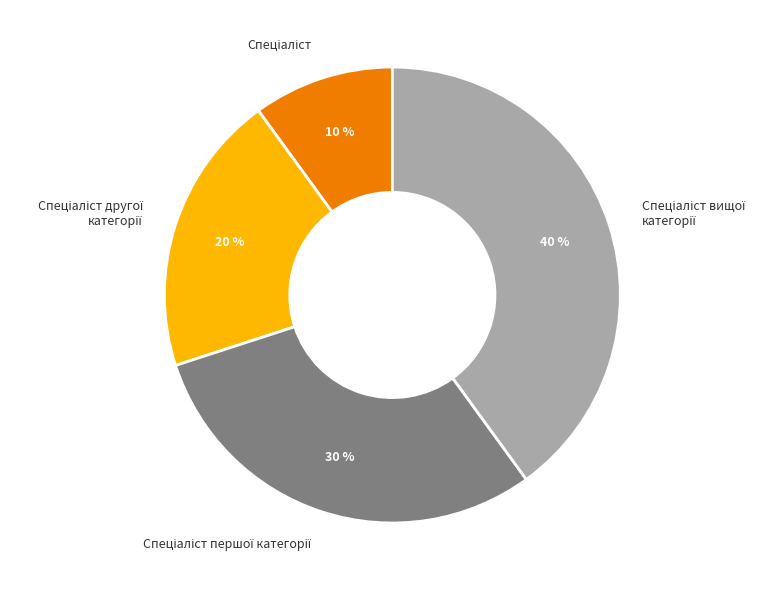

How many slices are in this pie chart?

4